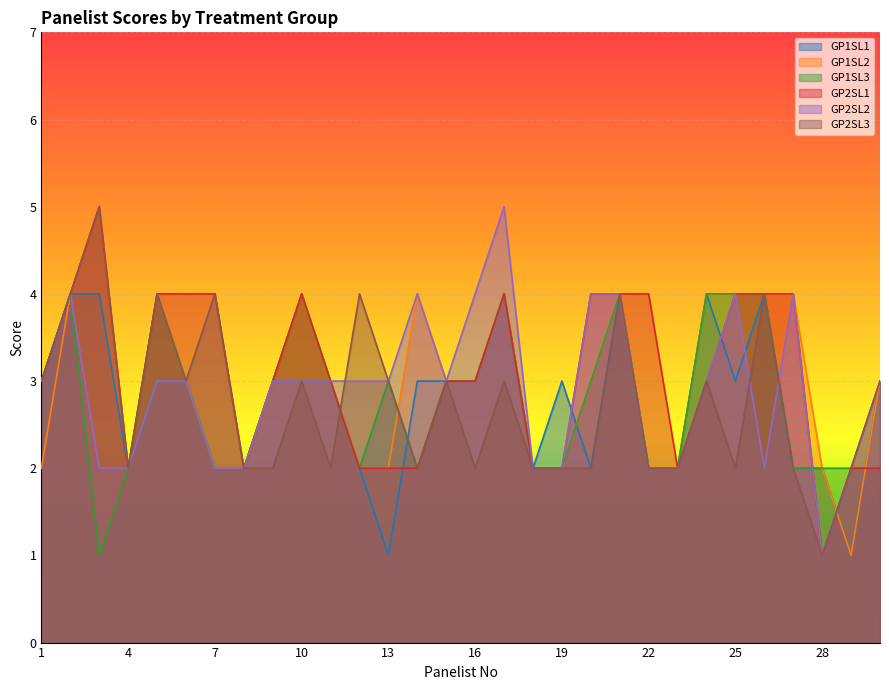

What is the minimum value for GP2SL2?

1